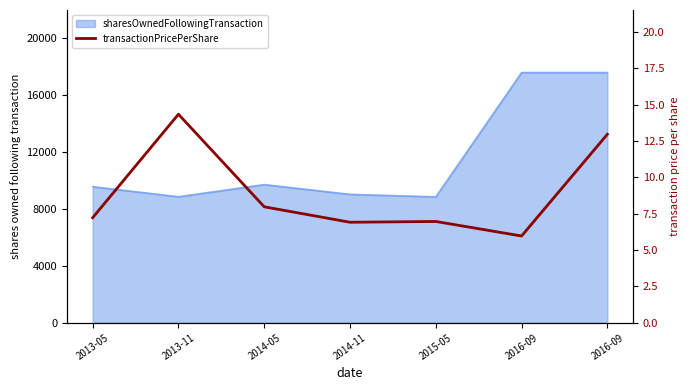

Reading left to right, extract all data points from this chart.

7.2	14.3	8.0	6.9	7.0	6.0	13.0